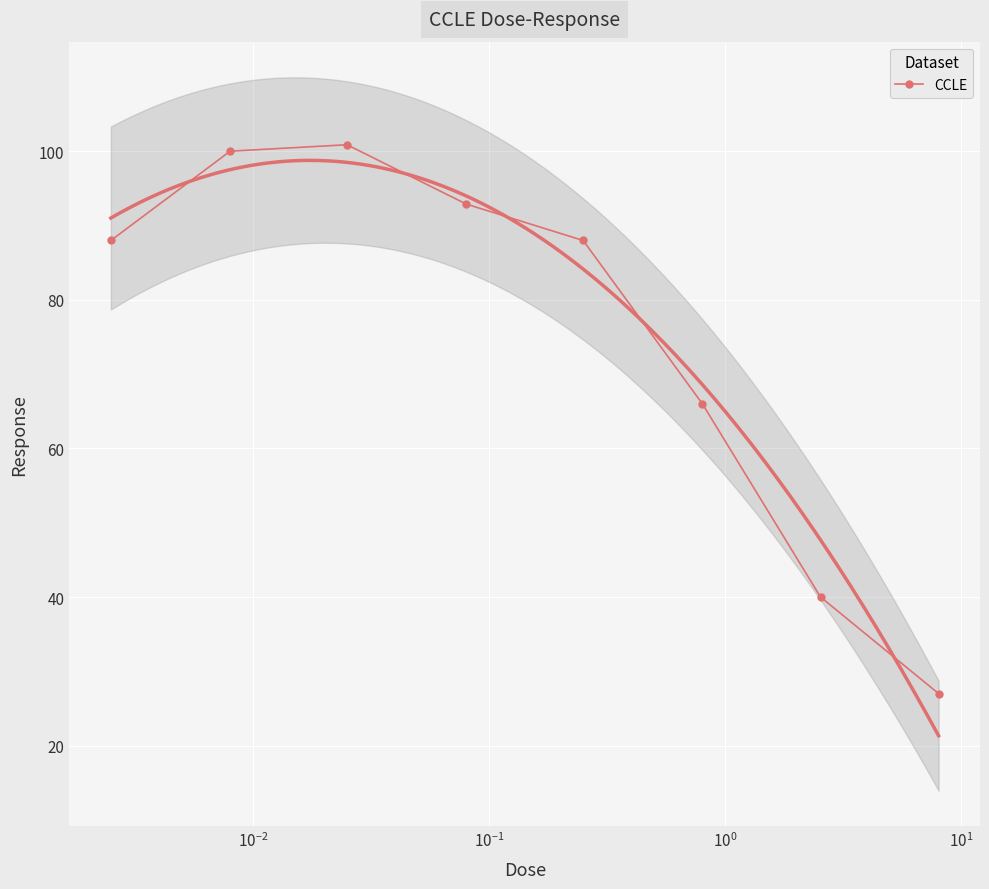

True or false: the data has more than 1 interior local peaks.

False